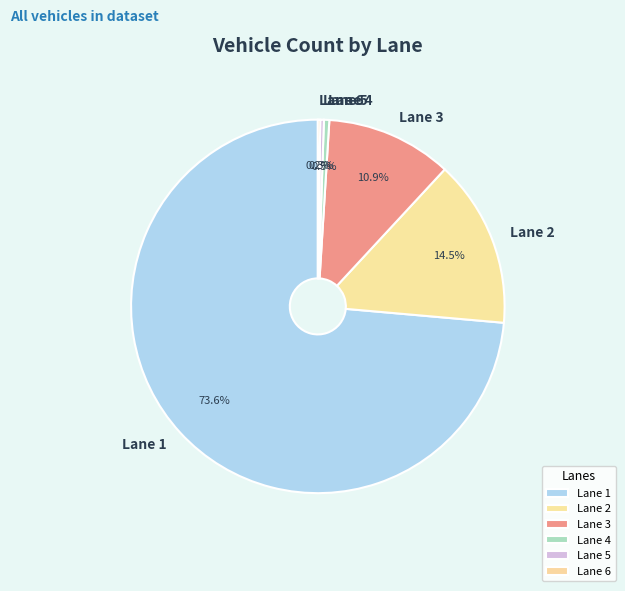

Between Lane 1 and Lane 3, which is larger?

Lane 1